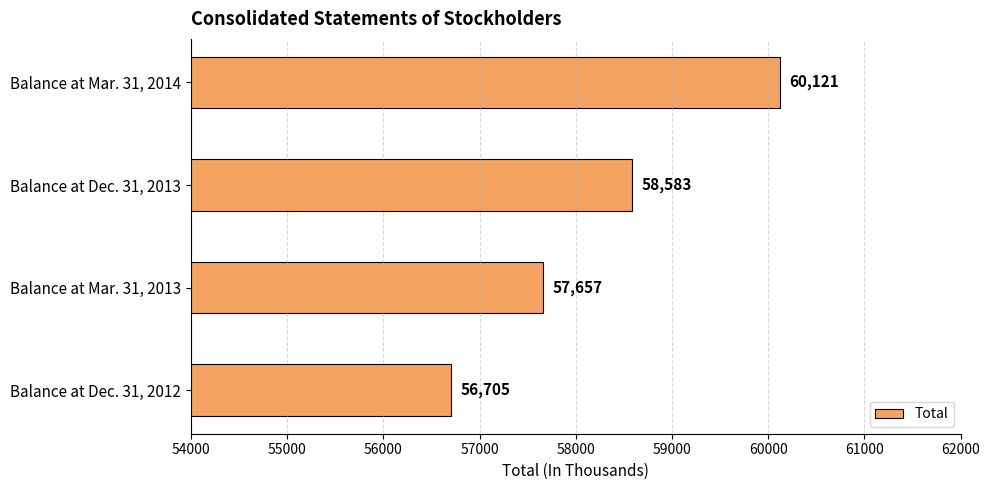

Reading bottom to top, list all the values displayed in this chart.

56705	57657	58583	60121